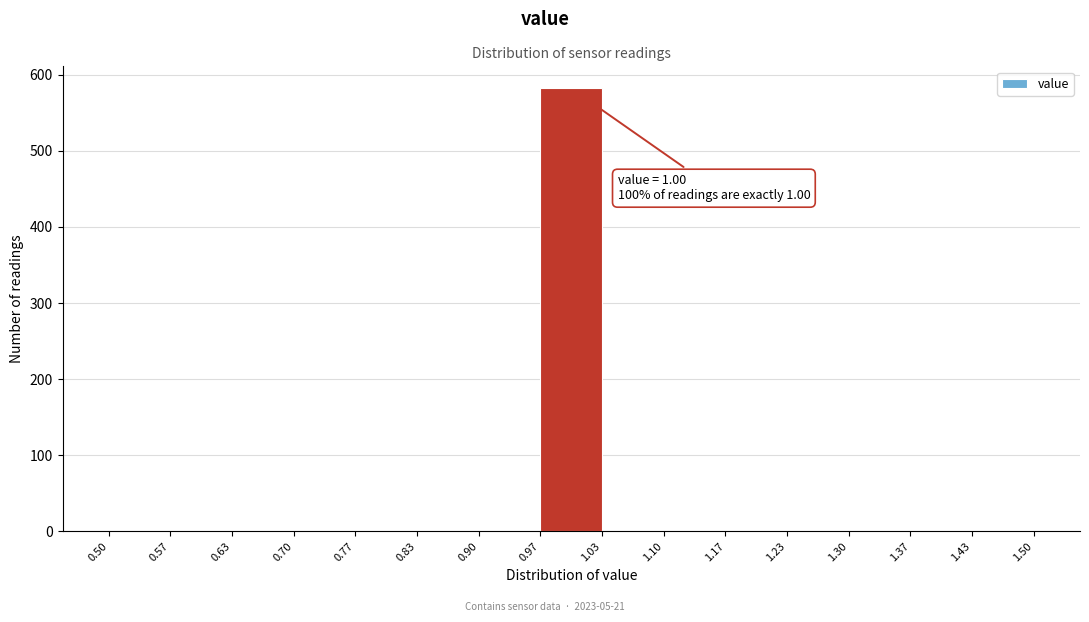

Over which range of the x-axis is the bar tallest?

0.97 to 1.03